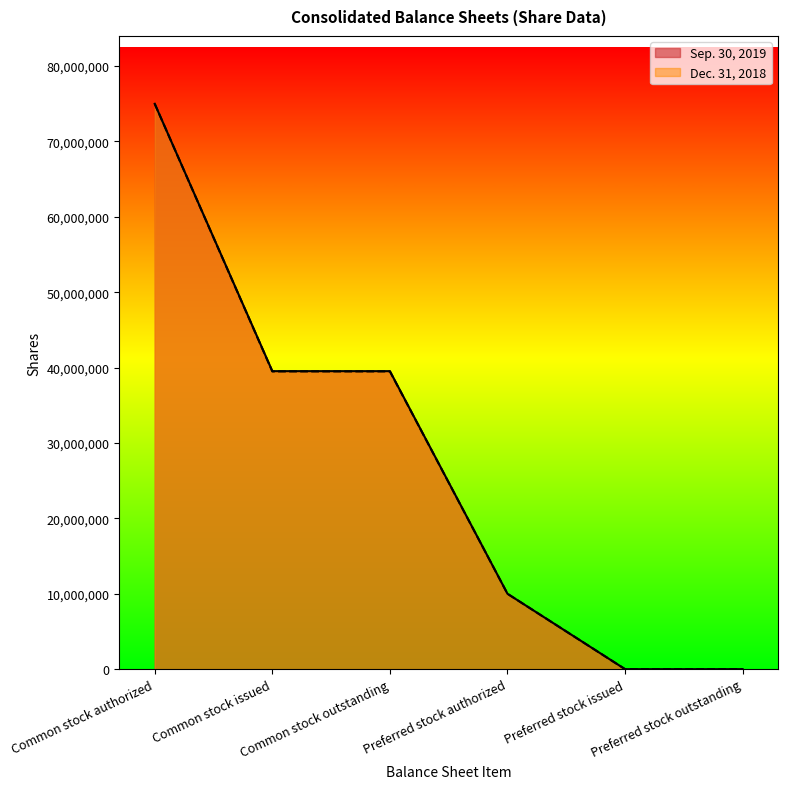

Reading left to right, transcribe all the data shown in this chart.

Sep. 30, 2019: Common stock authorized=75000000	Common stock issued=39533000	Common stock outstanding=39533000	Preferred stock authorized=10000000	Preferred stock issued=0	Preferred stock outstanding=0
Dec. 31, 2018: Common stock authorized=75000000	Common stock issued=39498000	Common stock outstanding=39498000	Preferred stock authorized=10000000	Preferred stock issued=0	Preferred stock outstanding=0